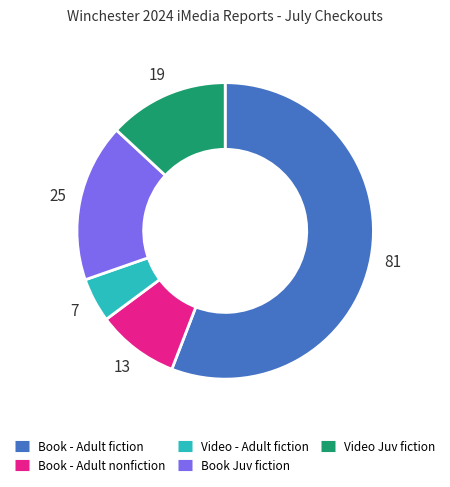

Which slice is the smallest?

Video - Adult fiction